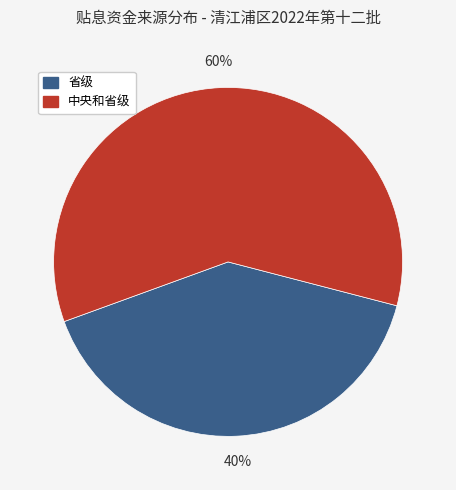

Is there a majority slice in this chart?

Yes